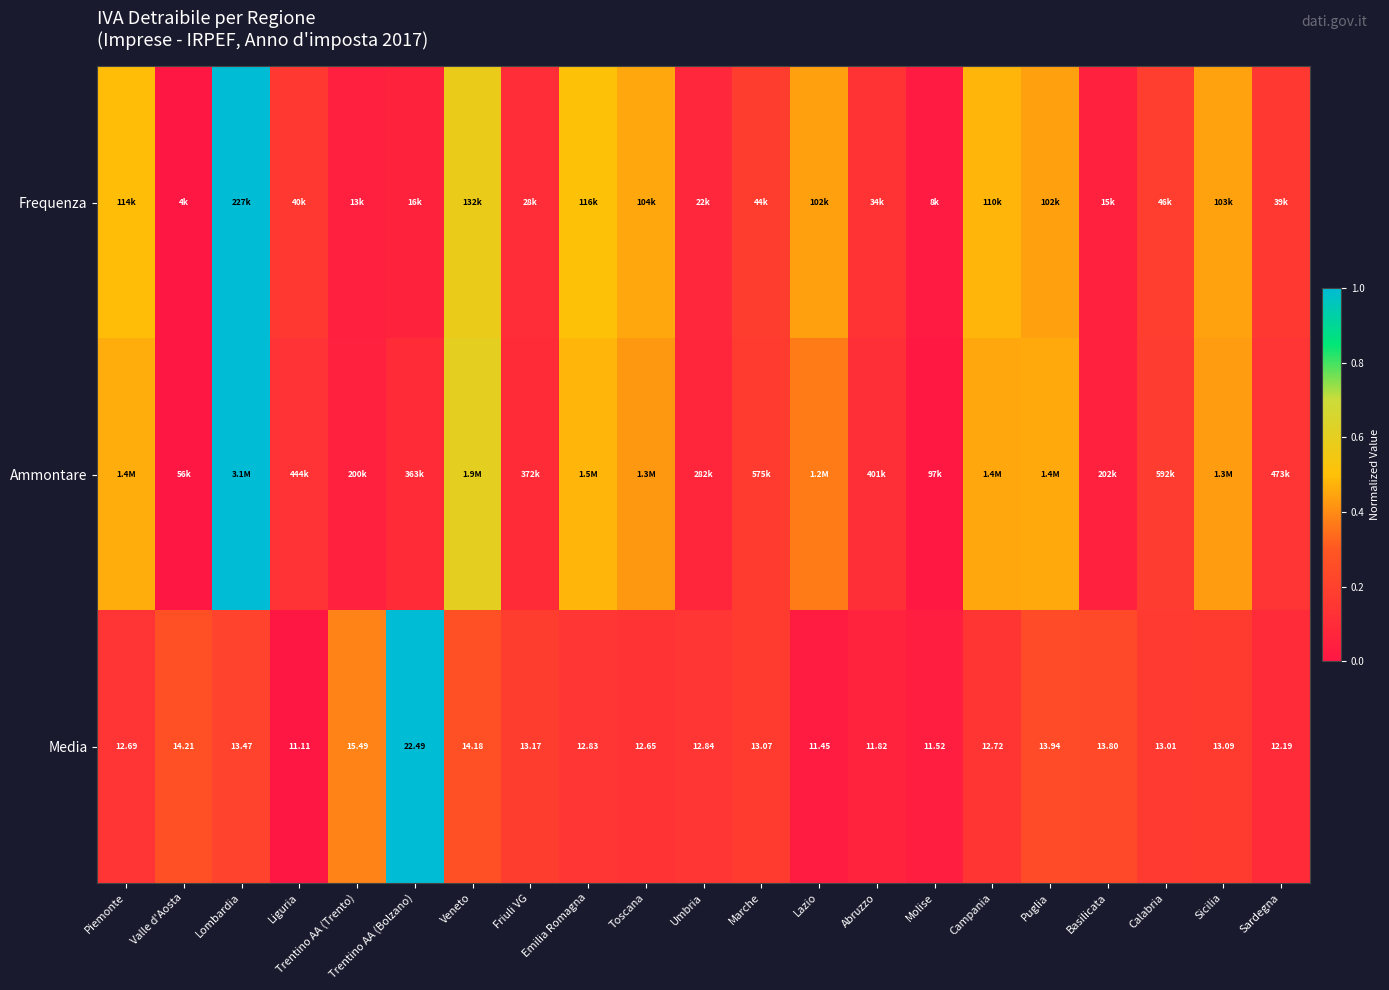

At which label does Media first exceed 13?

Valle d'Aosta